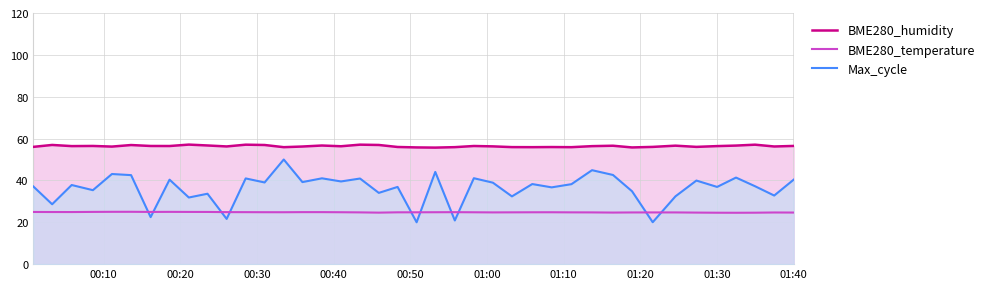

What is the difference between the maximum and minimum values in the Max_cycle series?

30.0